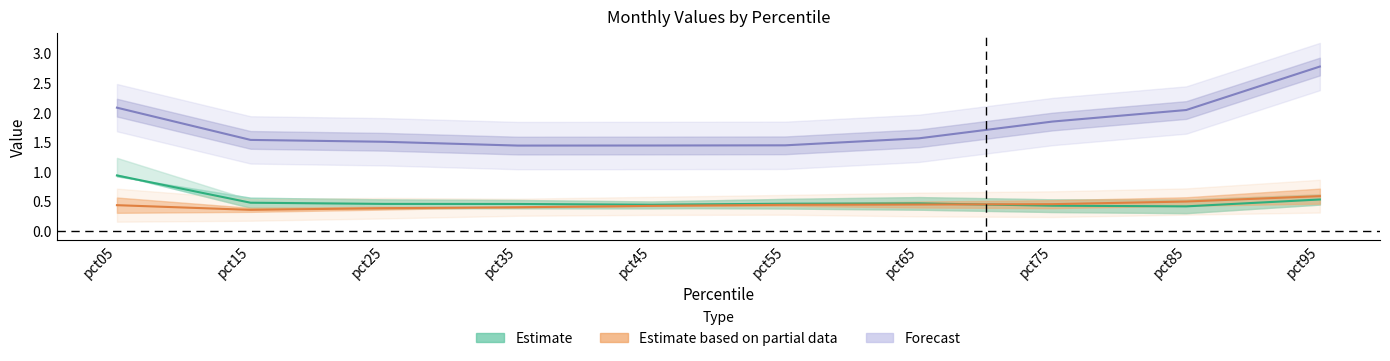

What is the value of the Jul point at the 1st from the left?

0.9